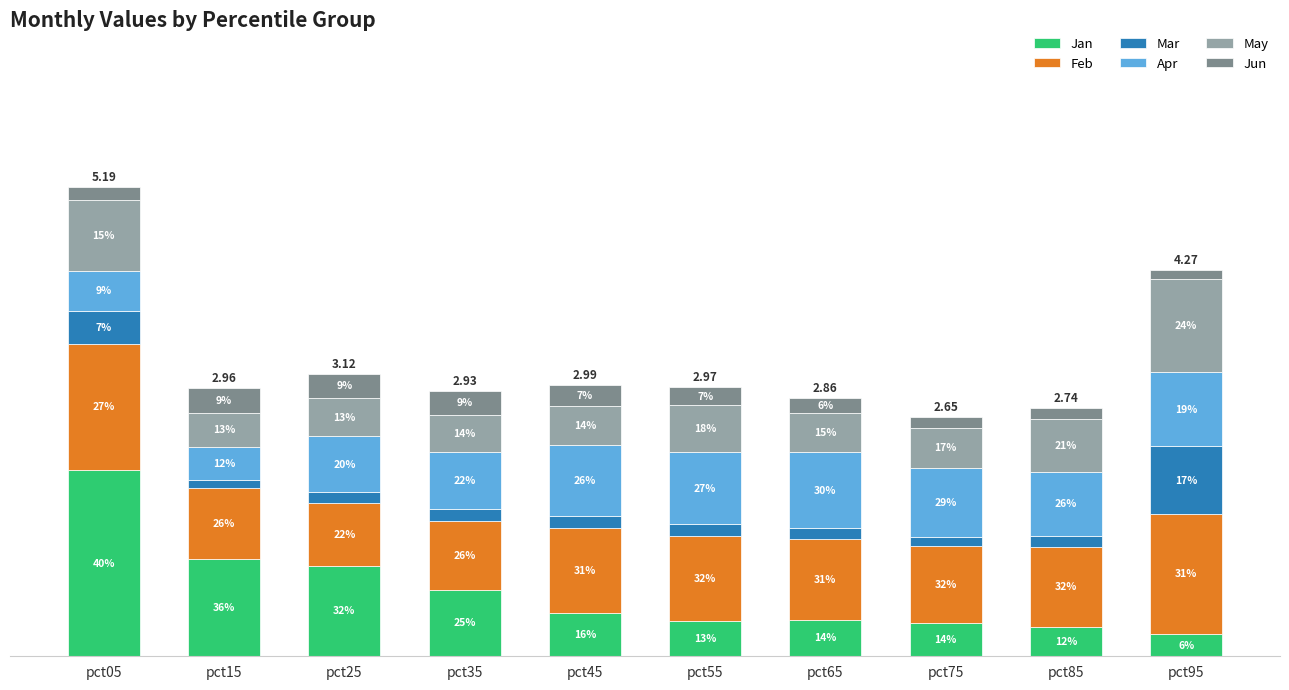

What are all the series names shown in the legend?

Jan, Feb, Mar, Apr, May, Jun